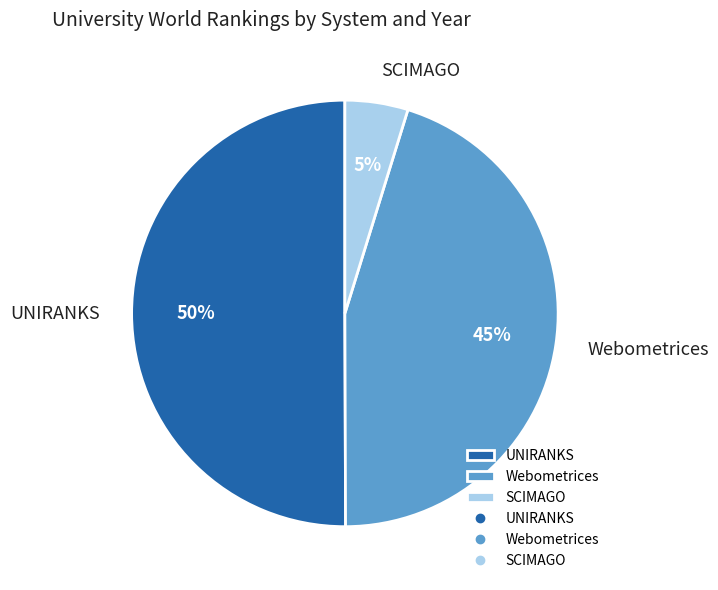

Rank the categories by value from lowest to highest.

SCIMAGO, Webometrices, UNIRANKS